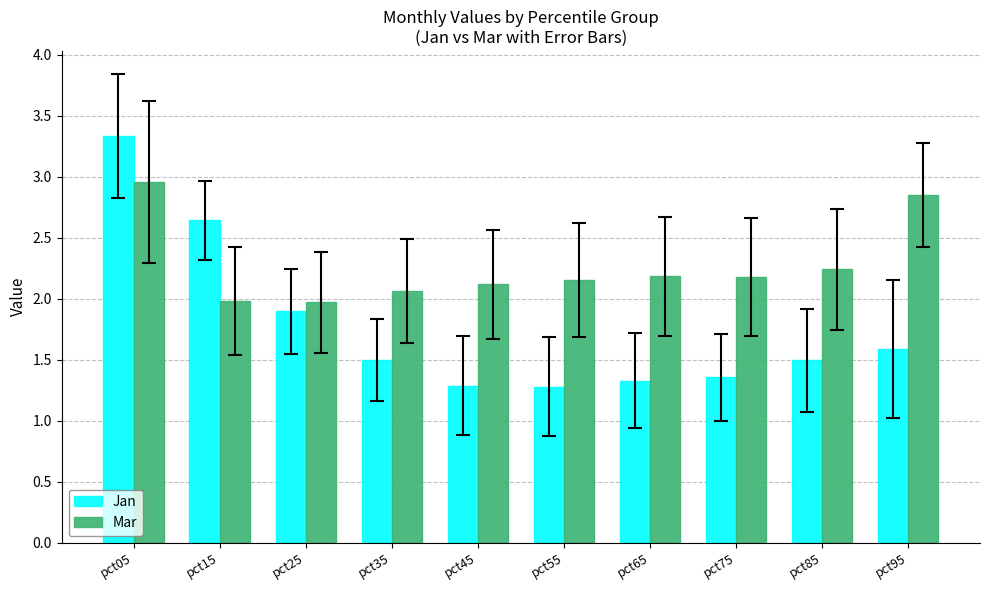

What is the sum of all Jan values?

17.7